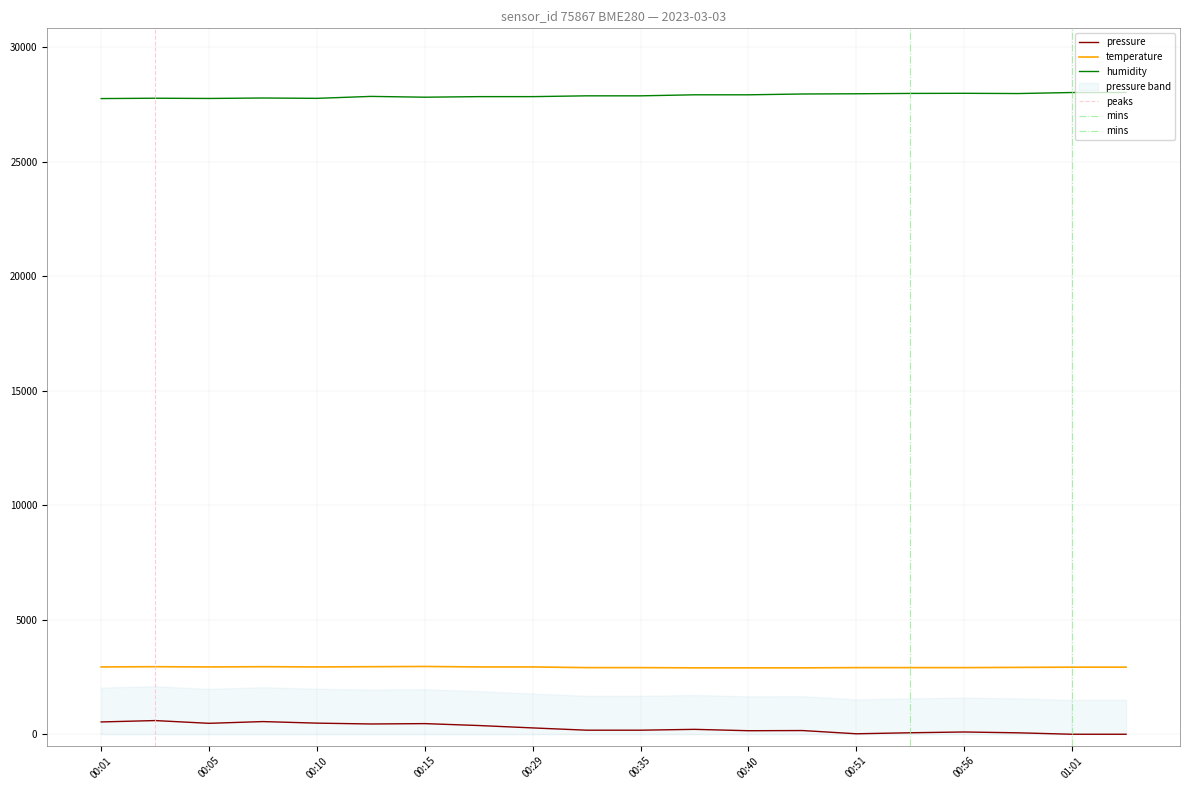

Reading right to left, what are all the values shown in this chart?

pressure: 01:03=0.0	01:01=0.0	00:58=62.7	00:56=99.2	00:53=65.3	00:51=21.0	00:42=162.0	00:40=154.2	00:37=214.2	00:35=177.6	00:32=177.6	00:29=276.8	00:27=381.1	00:15=464.6	00:13=449.0	00:10=485.6	00:08=553.5	00:05=477.8	00:03=597.8	00:01=537.8
temperature: 01:03=2930.0	01:01=2930.0	00:58=2920.0	00:56=2910.0	00:53=2910.0	00:51=2910.0	00:42=2900.0	00:40=2900.0	00:37=2900.0	00:35=2910.0	00:32=2910.0	00:29=2940.0	00:27=2940.0	00:15=2960.0	00:13=2950.0	00:10=2940.0	00:08=2950.0	00:05=2940.0	00:03=2950.0	00:01=2940.0
humidity: 01:03=28025.0	01:01=28025.0	00:58=27980.0	00:56=27990.0	00:53=27985.0	00:51=27970.0	00:42=27960.0	00:40=27925.0	00:37=27925.0	00:35=27880.0	00:32=27880.0	00:29=27845.0	00:27=27845.0	00:15=27820.0	00:13=27855.0	00:10=27770.0	00:08=27785.0	00:05=27765.0	00:03=27775.0	00:01=27760.0